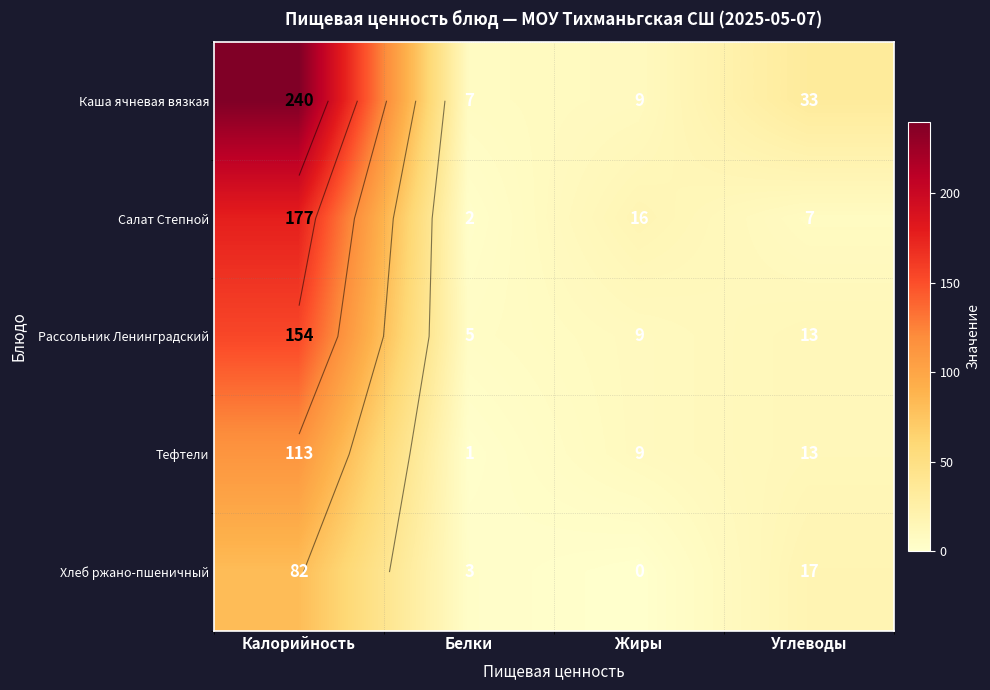

Which has a higher value, Жиры or Белки?

Жиры